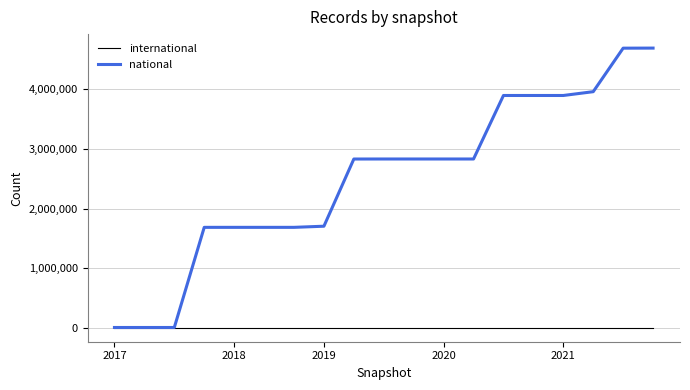

List the series in order of their overall mean, highest first.

national, international